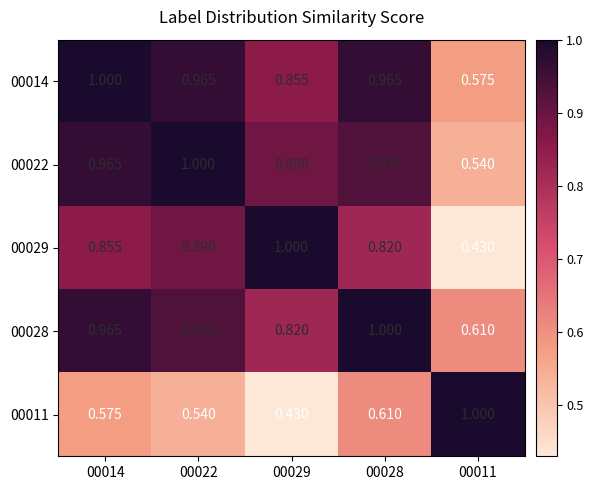

What is the total value across all series at 00028?

4.3